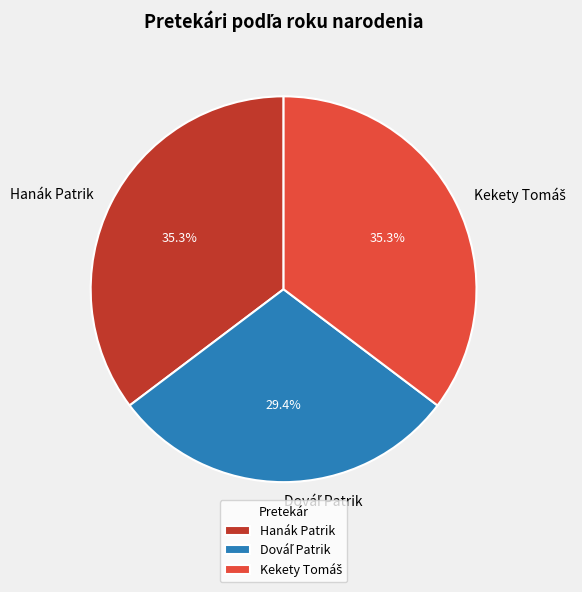

Is Hanák Patrik the majority of the pie?

No